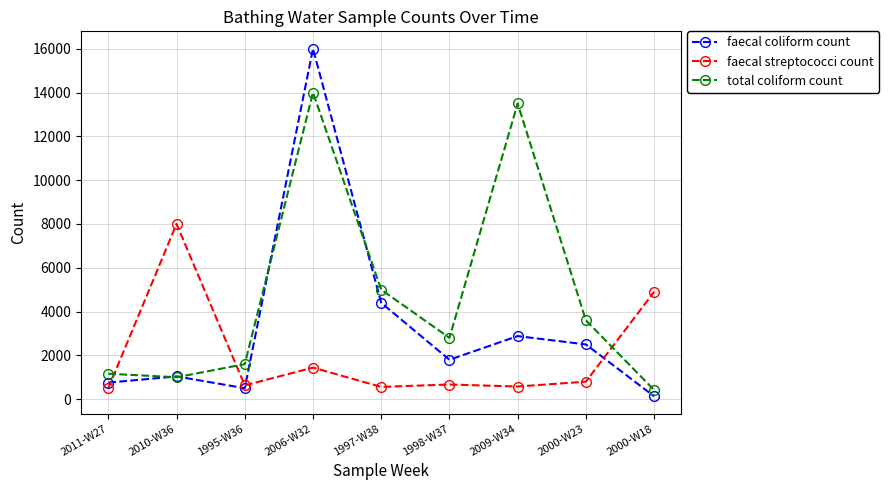

How many distinct data groups are displayed?

3